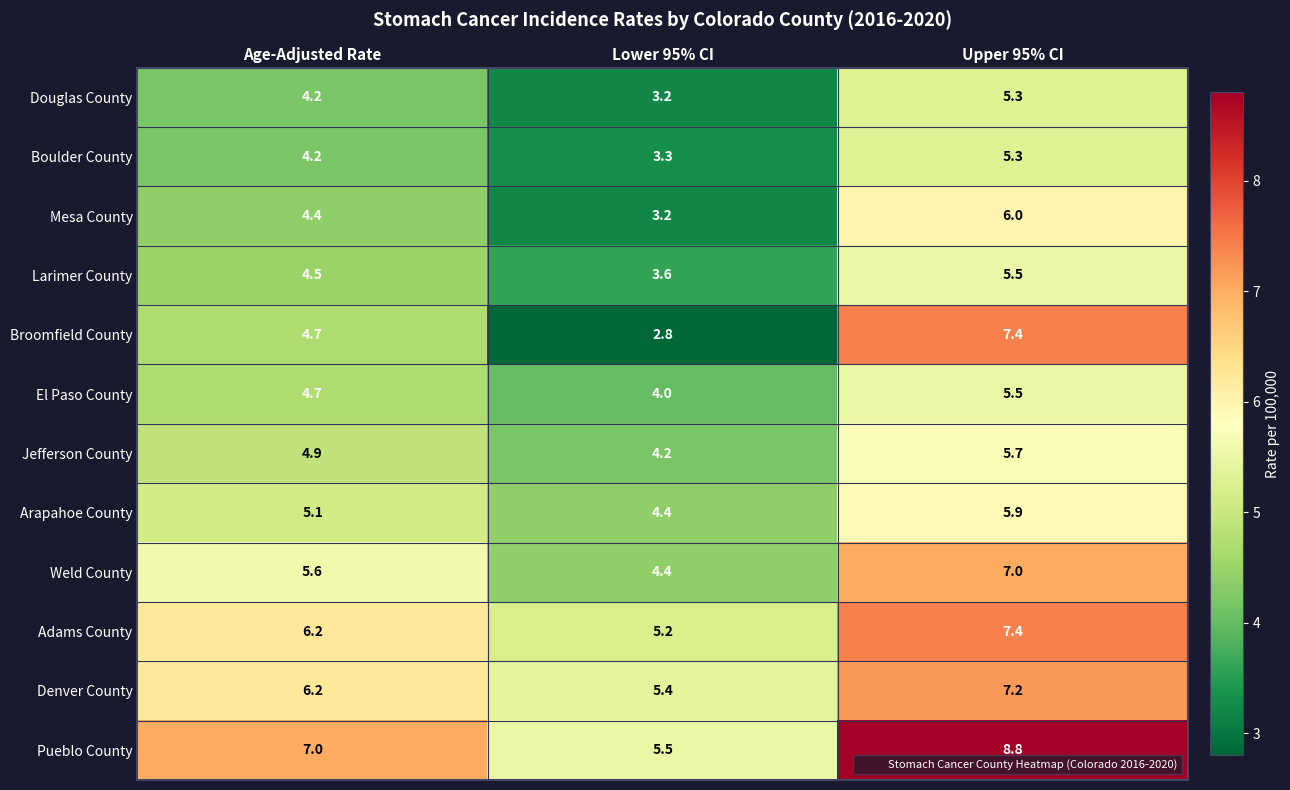

How many values in the Denver County series are below 6?

1